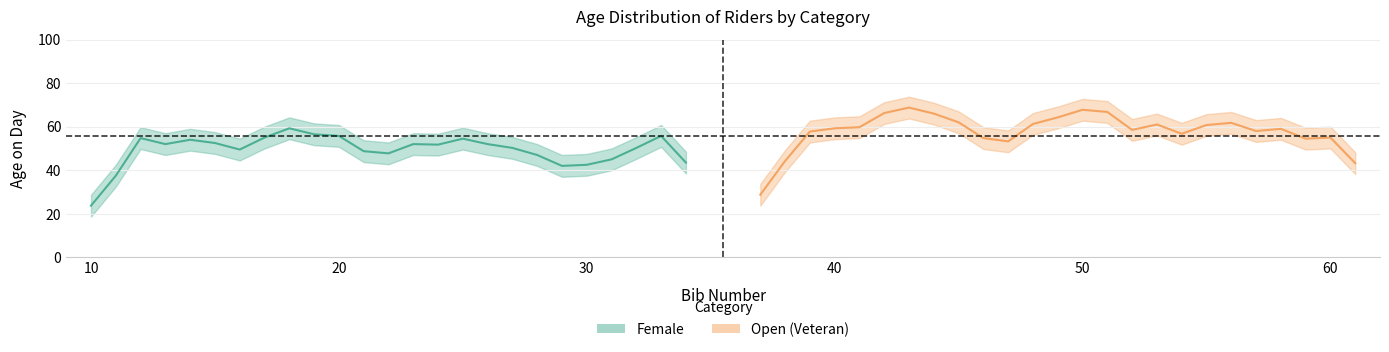

How many lines are shown in the chart?

2